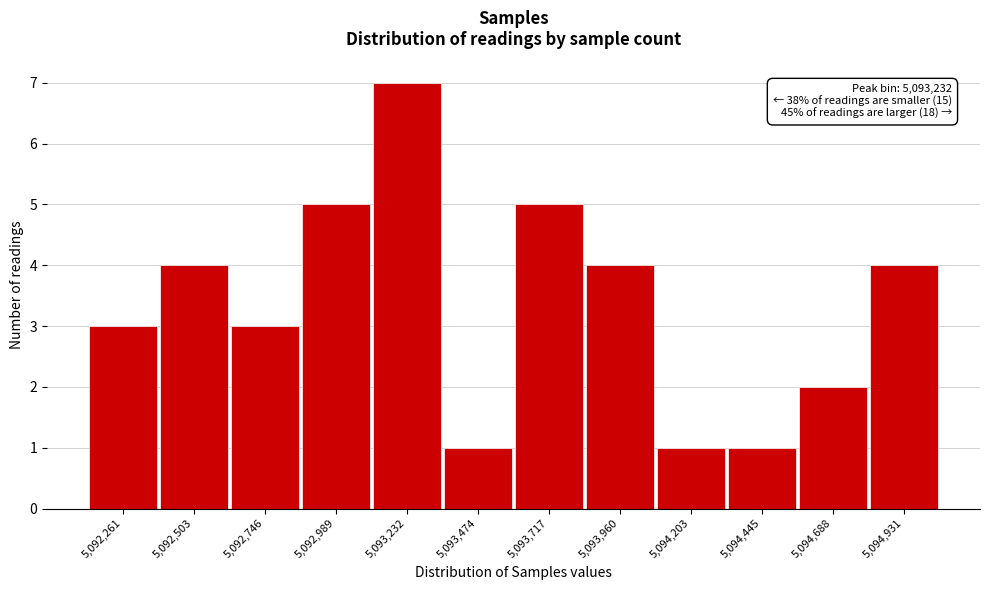

Reading left to right, extract all data points from this chart.

3	4	3	5	7	1	5	4	1	1	2	4